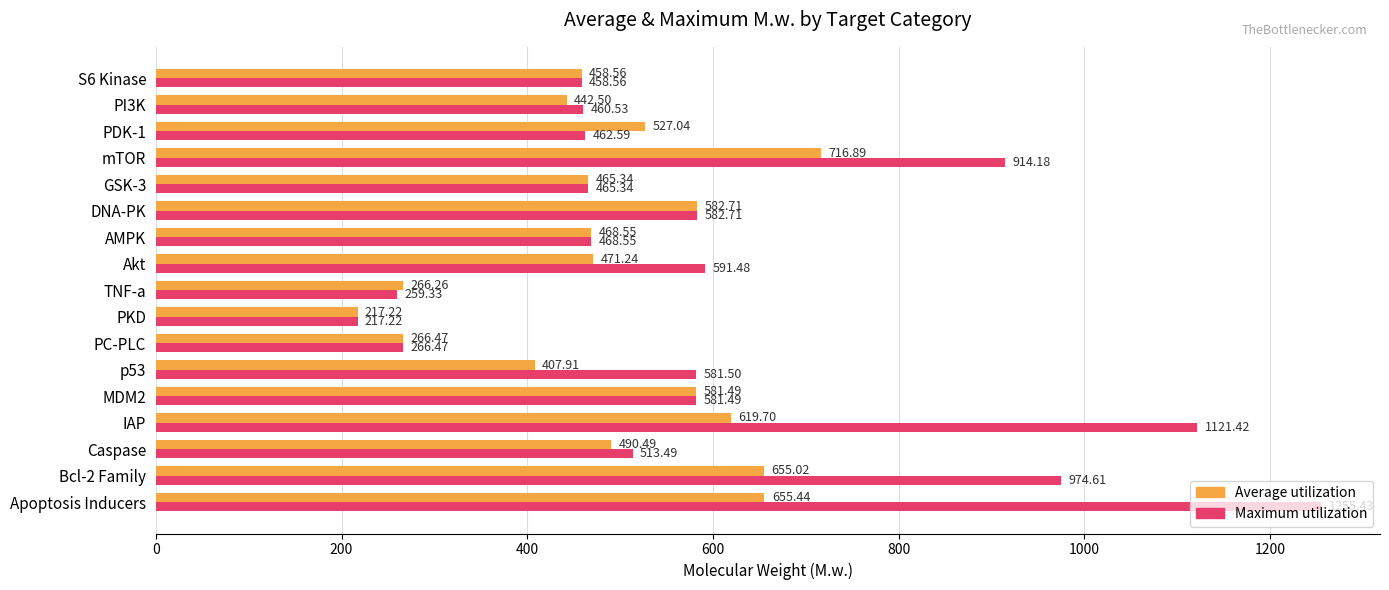

What is the total value across all series at PDK-1?

989.6